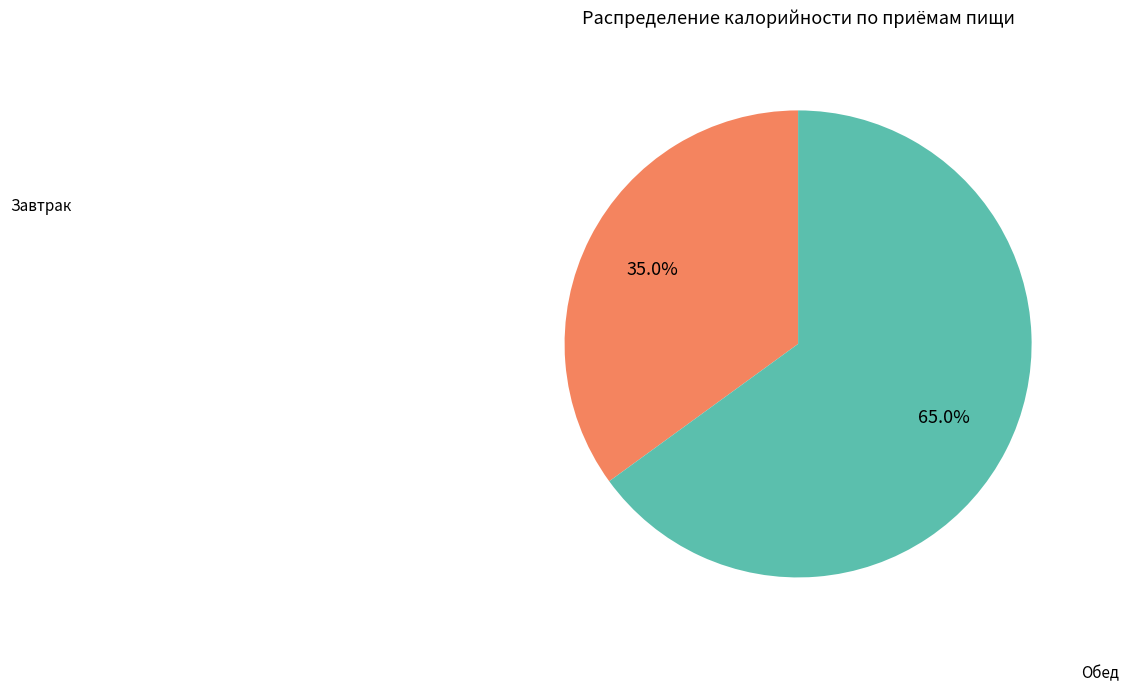

True or false: Завтрак accounts for 23% of the total.

False